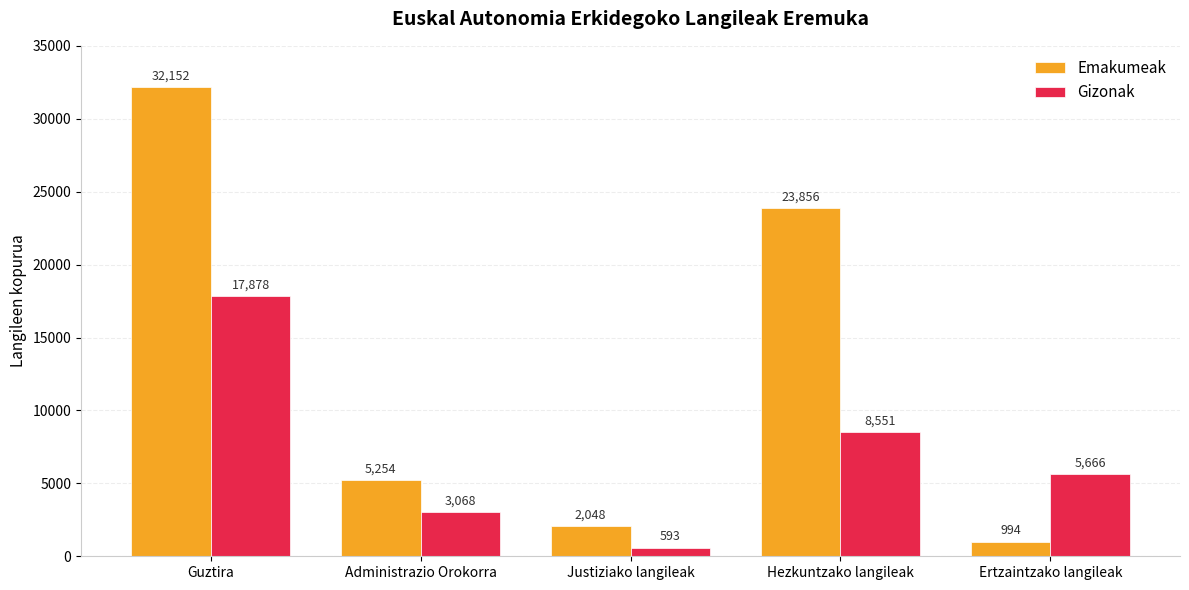

How many categories are shown in the chart?

5